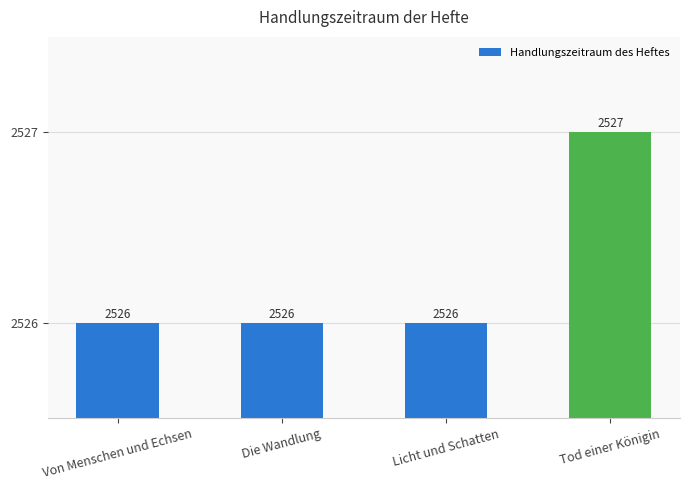

What is the greatest value displayed?

2527